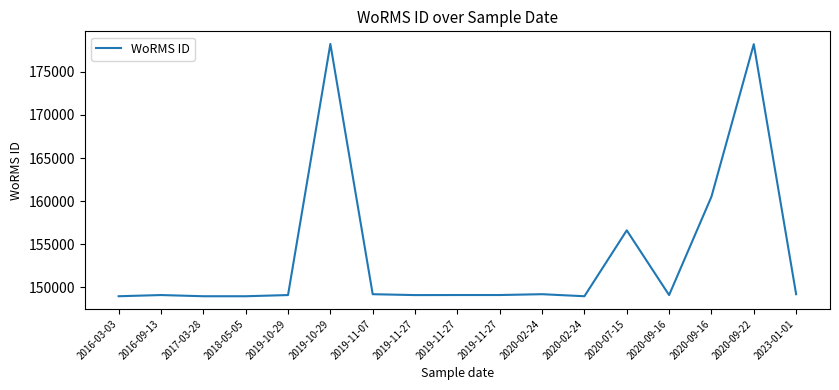

At which label is the value closest to 163607?

2020-09-16